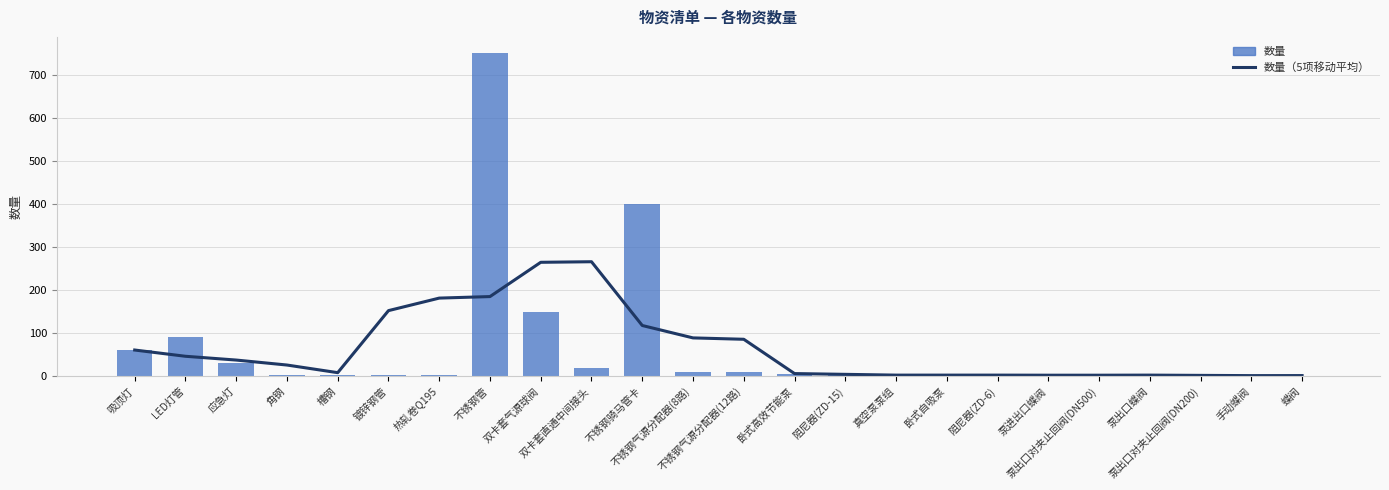

Which series changed the most between 双卡套气源球阀 and 阻尼器(ZD-15)?

数量（5项移动平均）